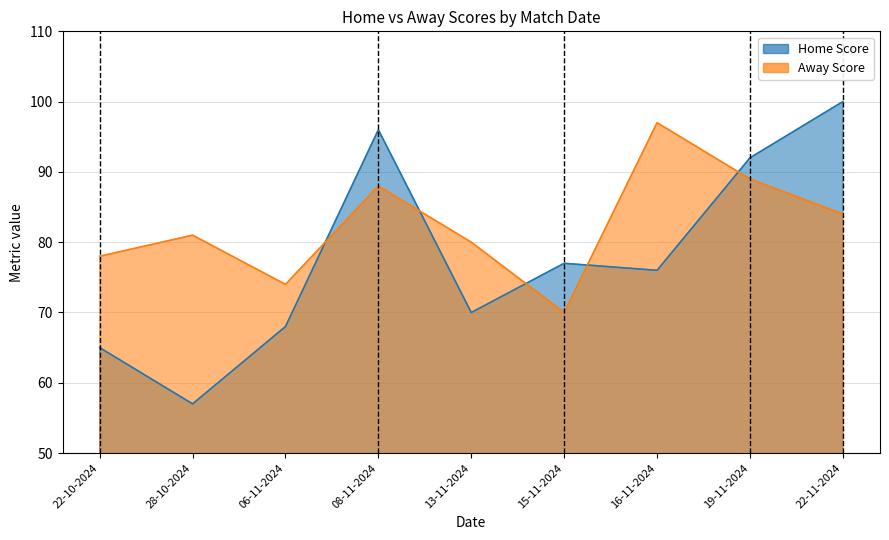

Reading left to right, what are all the values shown in this chart?

Home Score: 65	57	68	96	70	77	76	92	100
Away Score: 78	81	74	88	80	70	97	89	84